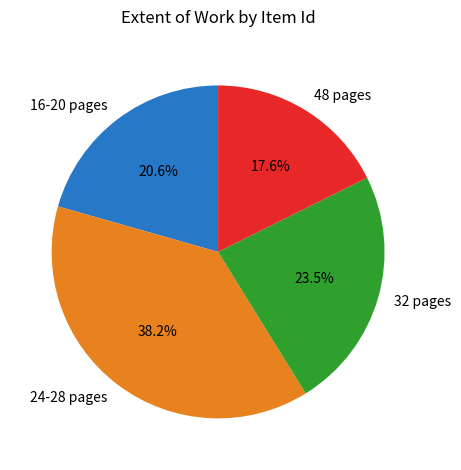

Which category has the smallest portion of the pie?

48 pages